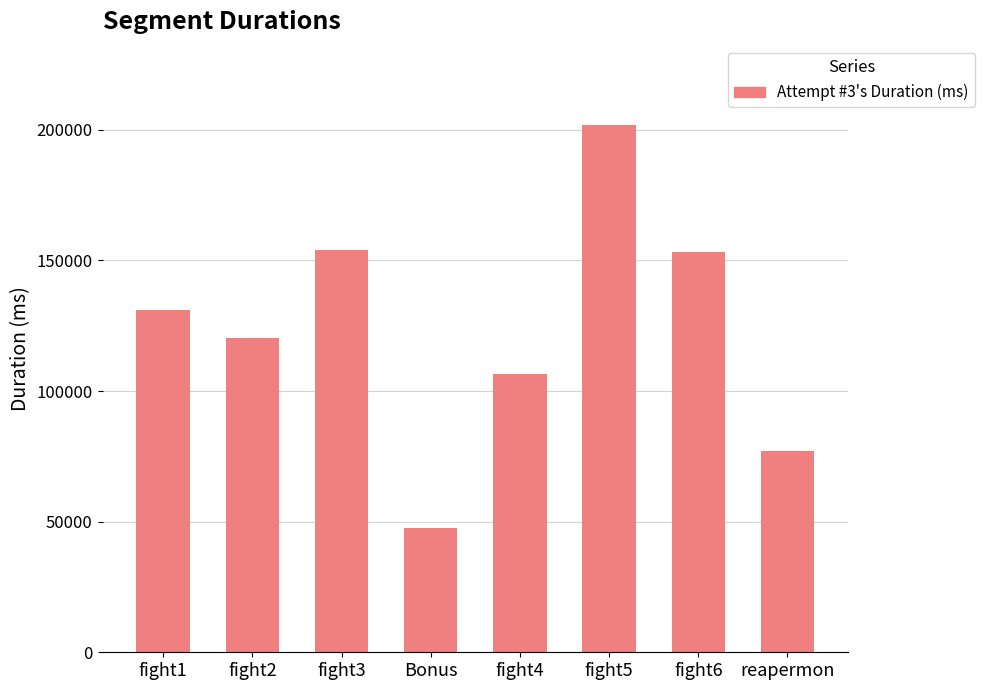

The chart shows a value of 76933 at fight2. True or false?

False